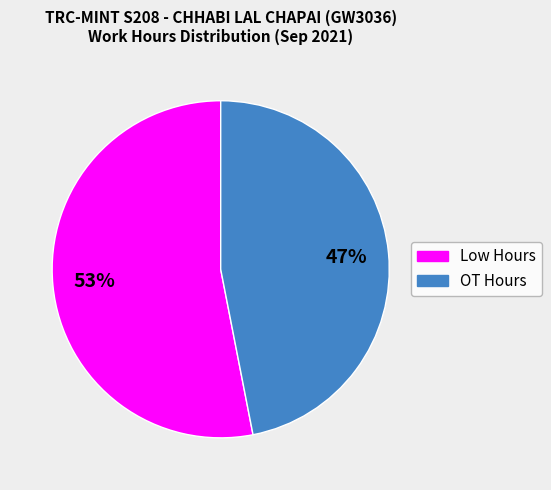

To the nearest percent, what is the difference between the largest and smallest slice percentages?

6%